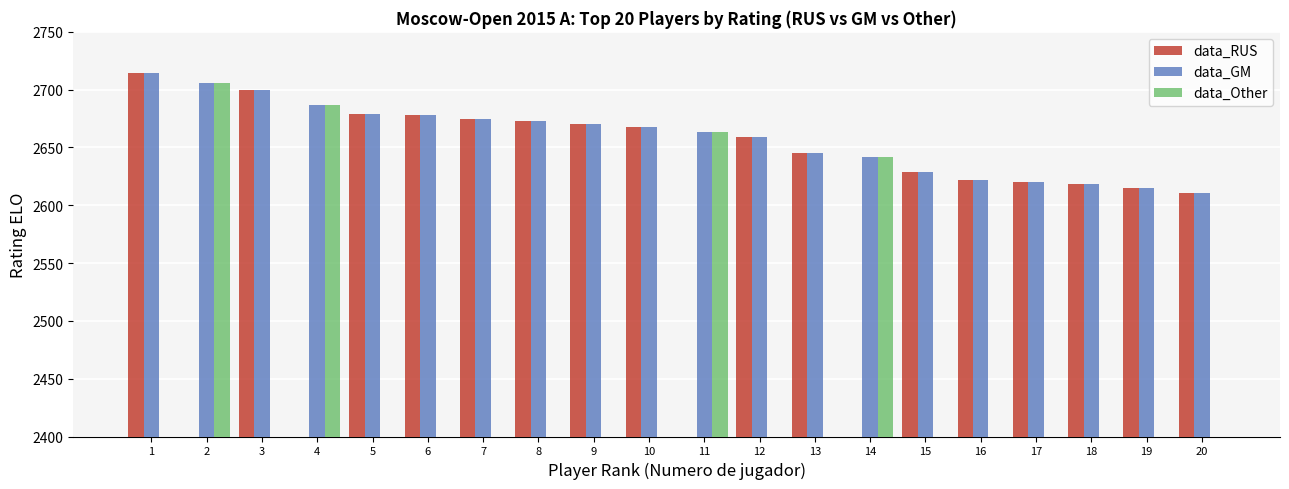

Is the value of data_GM at 4 greater than the value of data_Other at 9?

Yes